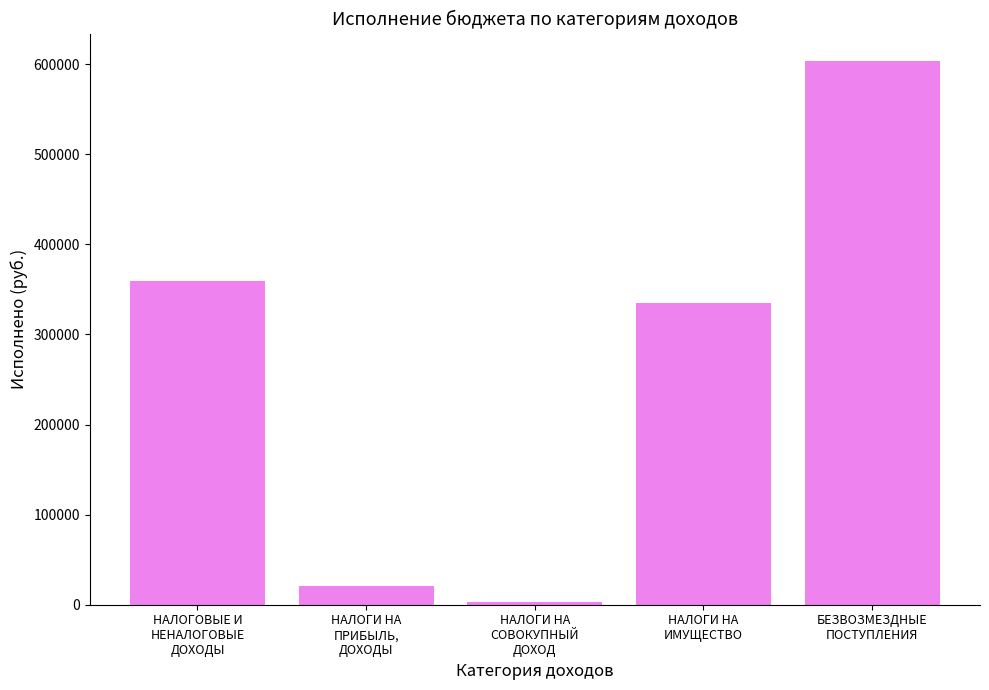

Is it true that the value at БЕЗВОЗМЕЗДНЫЕ
ПОСТУПЛЕНИЯ is 195811.2?

False